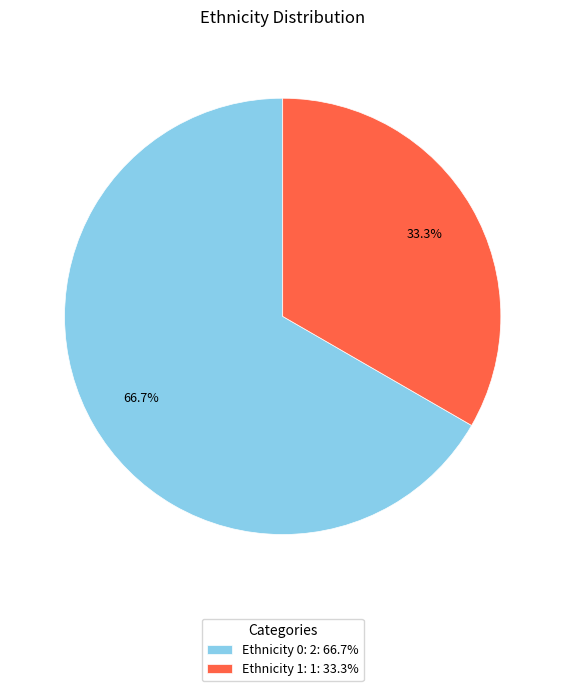

Which slice is the largest?

Ethnicity 0: 2: 66.7%